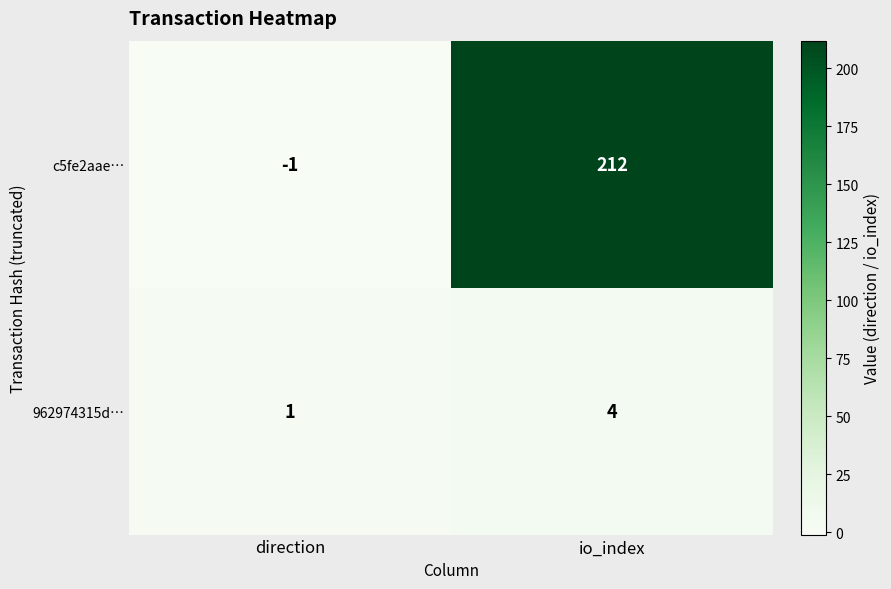

Which series has the largest total across all categories?

c5fe2aae…